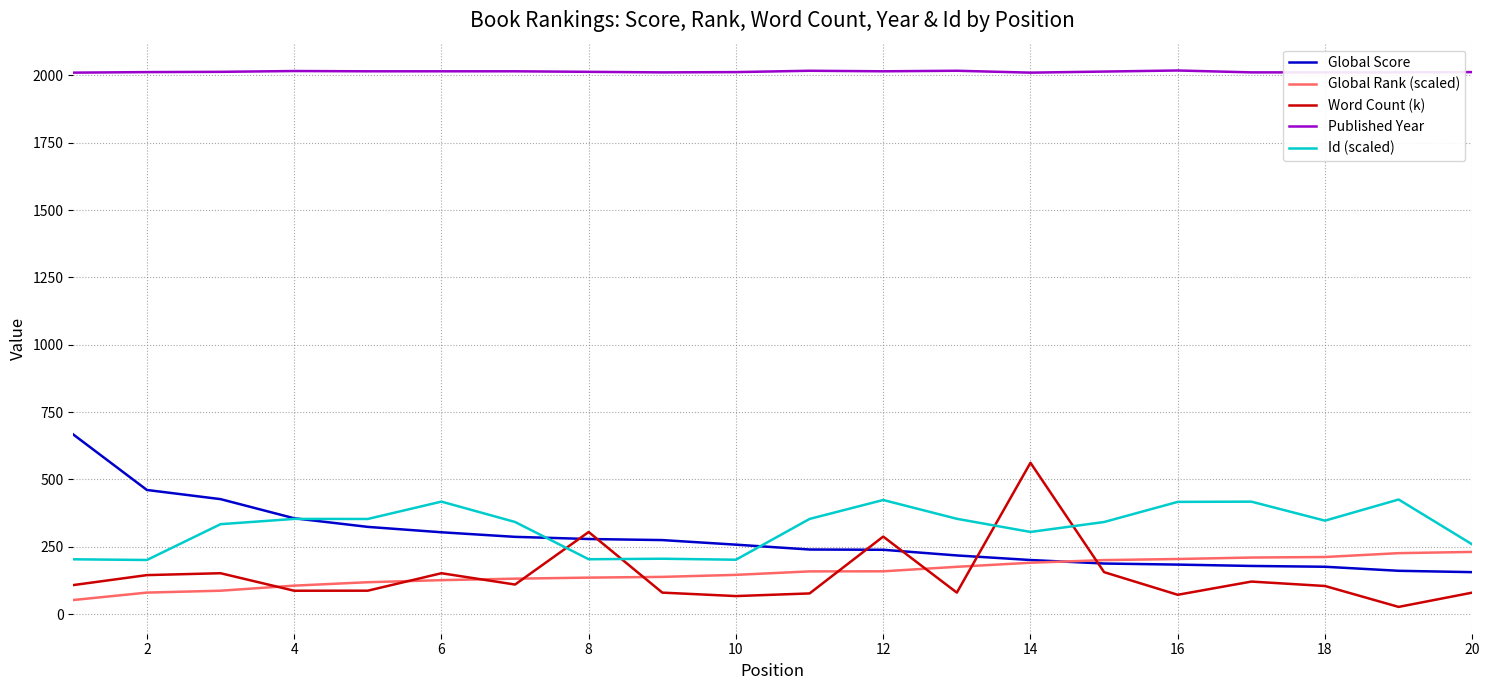

True or false: Global Rank (scaled) and Published Year intersect in this chart.

False